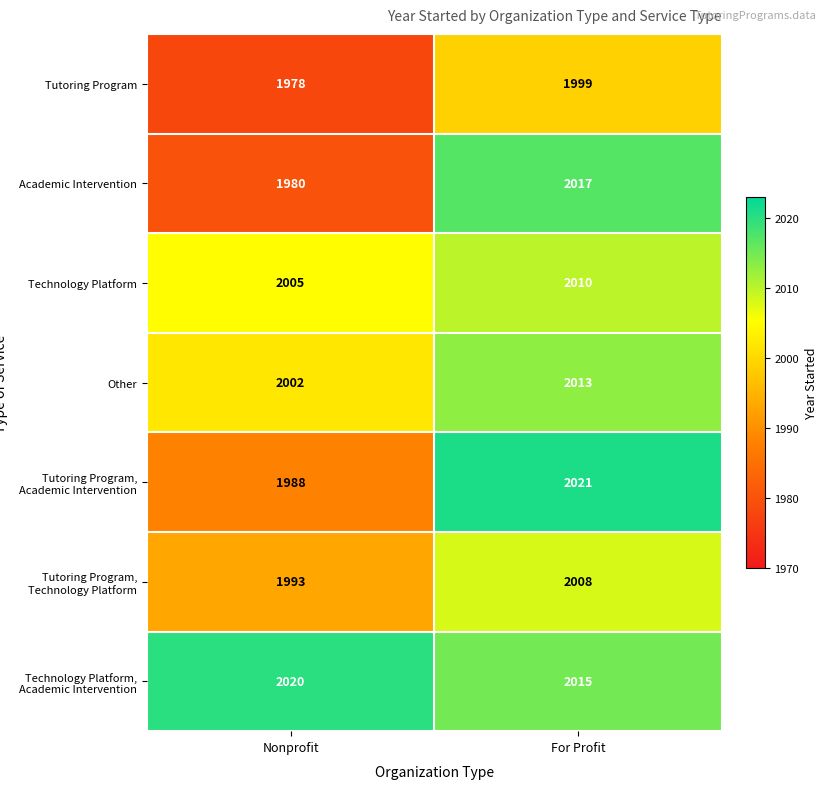

List the series in order of their peak value, highest first.

Tutoring Program, Academic Intervention, Technology Platform, Academic Intervention, Academic Intervention, Other, Technology Platform, Tutoring Program, Technology Platform, Tutoring Program